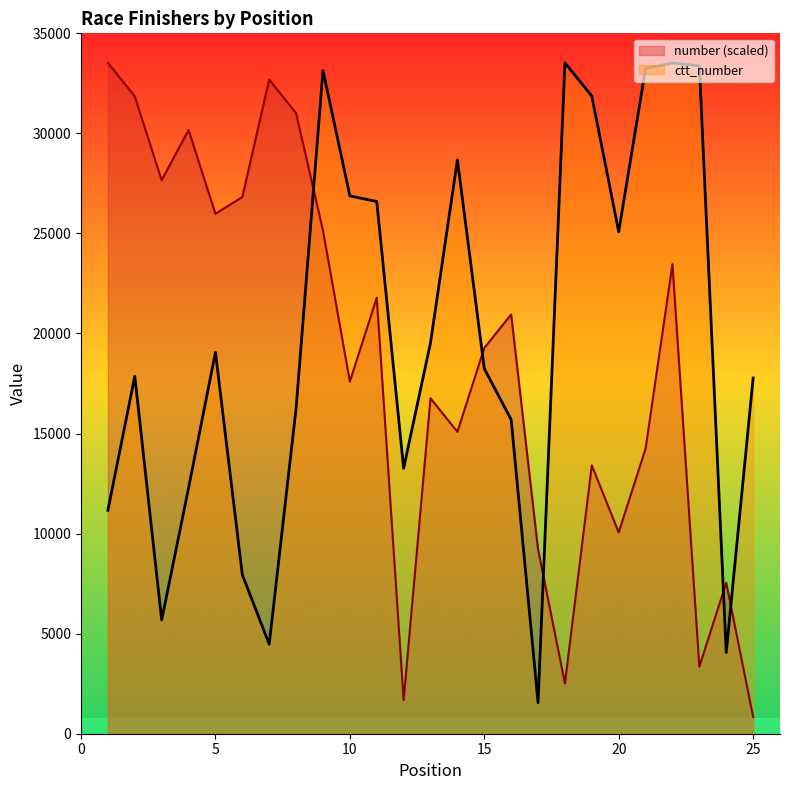

Reading left to right, list all the values displayed in this chart.

number: 1=33525.0	2=31848.8	3=27658.1	4=30172.5	5=25981.9	6=26820.0	7=32686.9	8=31010.6	9=25143.8	10=17600.6	11=21791.2	12=1676.2	13=16762.5	14=15086.2	15=19276.9	16=20953.1	17=9219.4	18=2514.4	19=13410.0	20=10057.5	21=14248.1	22=23467.5	23=3352.5	24=7543.1	25=838.1
ctt_number: 1=11167.0	2=17862.0	3=5682.0	4=12278.0	5=19062.0	6=7946.0	7=4471.0	8=16264.0	9=33139.0	10=26875.0	11=26596.0	12=13267.0	13=19538.0	14=28677.0	15=18247.0	16=15693.0	17=1549.0	18=33525.0	19=31862.0	20=25085.0	21=33236.0	22=33519.0	23=33377.0	24=4057.0	25=17773.0